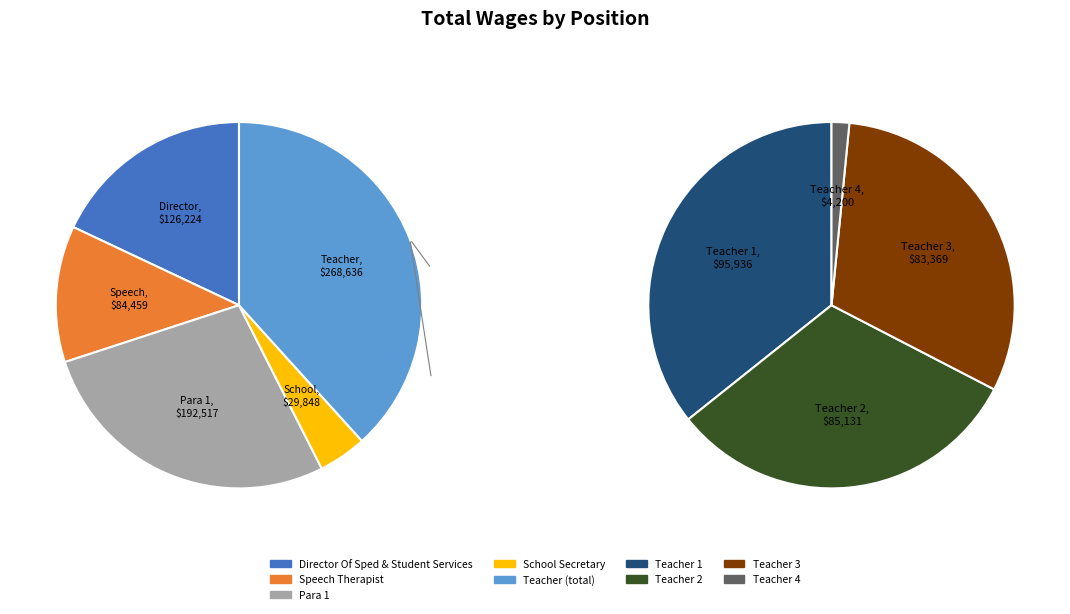

Which category has the biggest portion of the pie?

Teacher